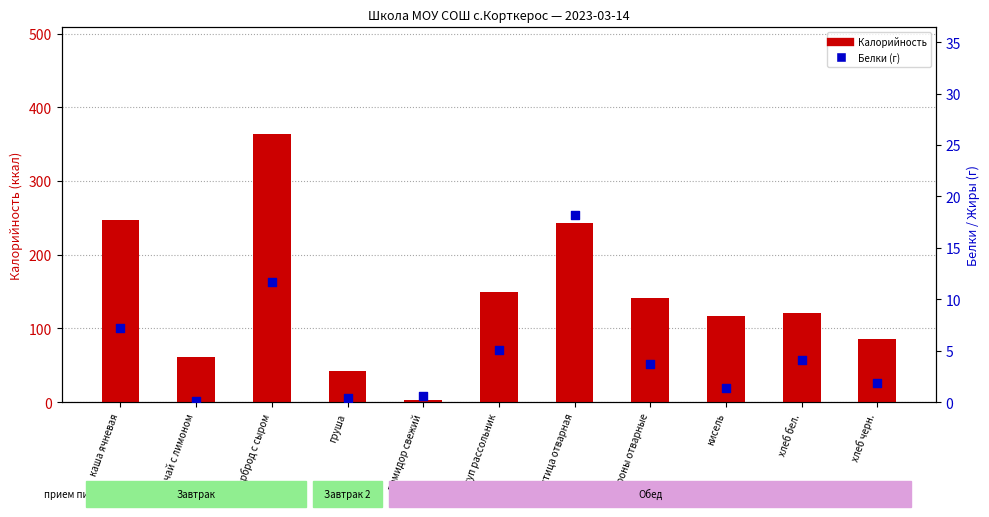

What is the total value across all series at каша ячневая?

254.1